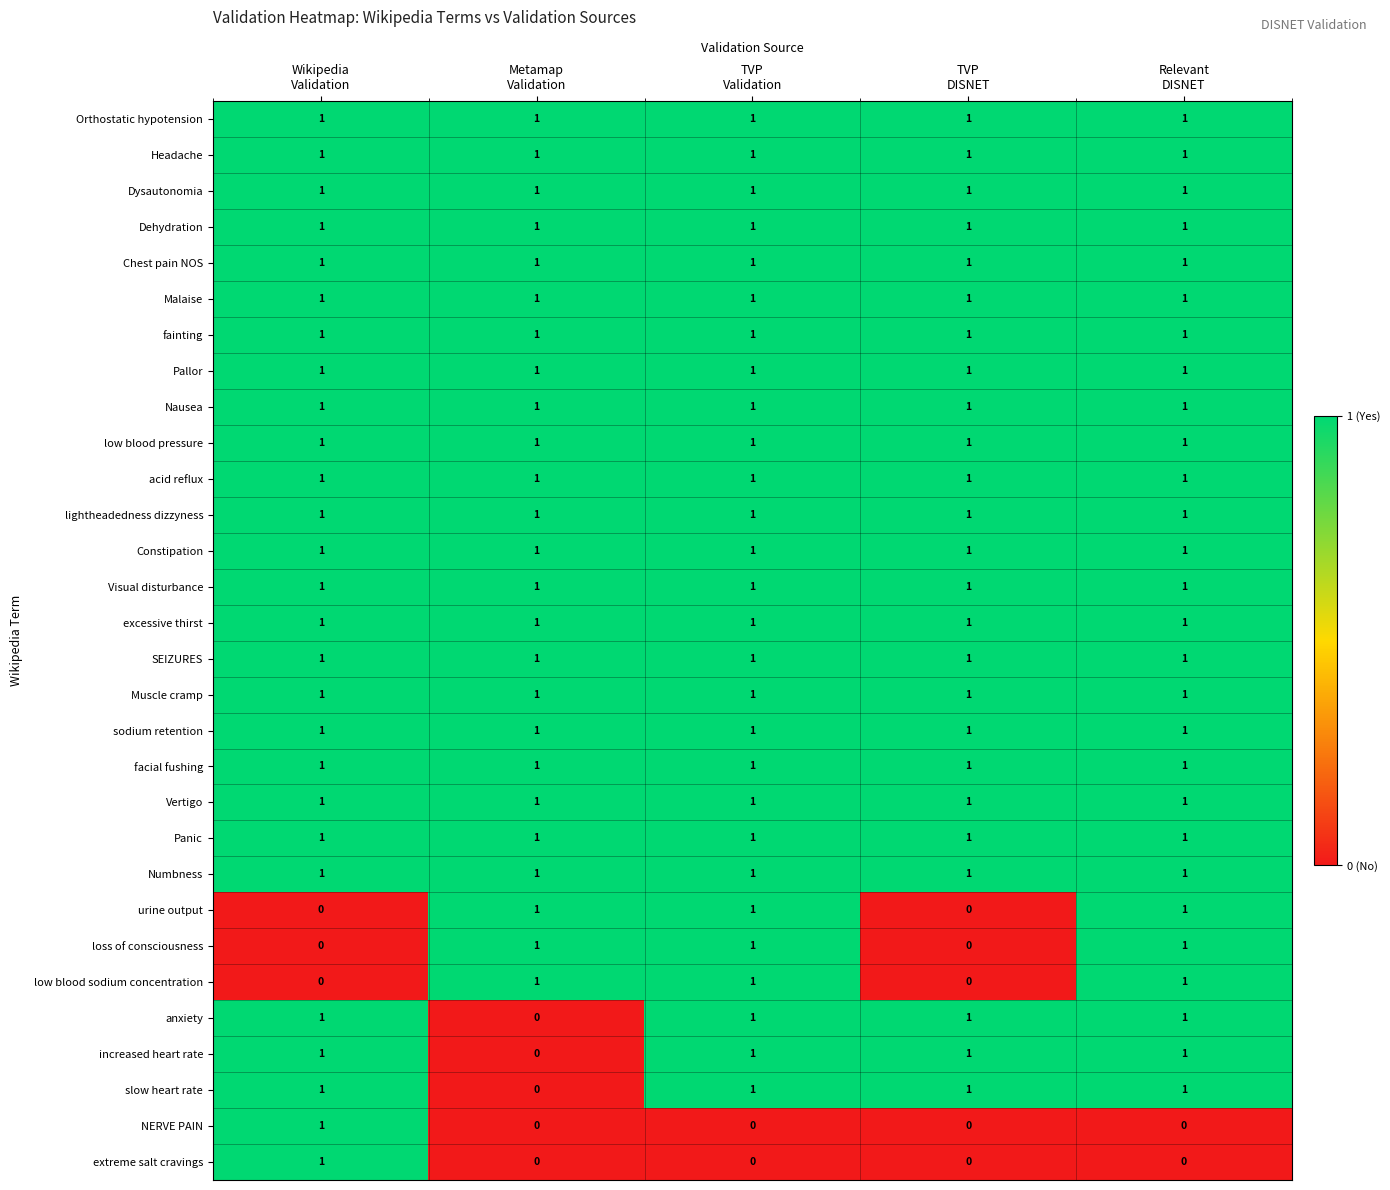

What is the sum of all acid reflux values?

5